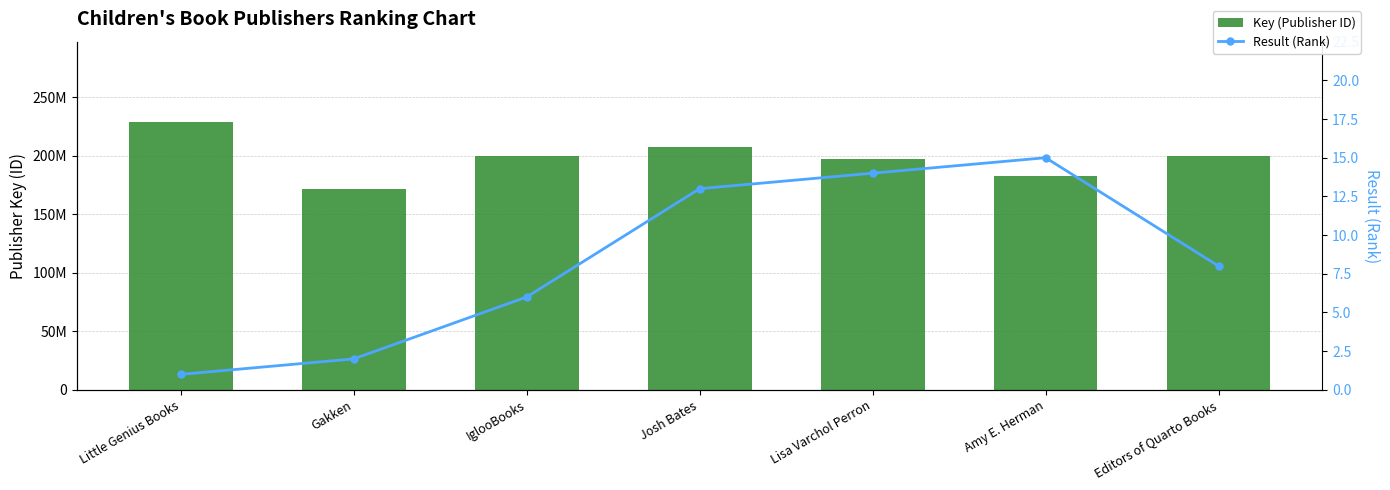

What is the sum of all Result (Rank) values?

59